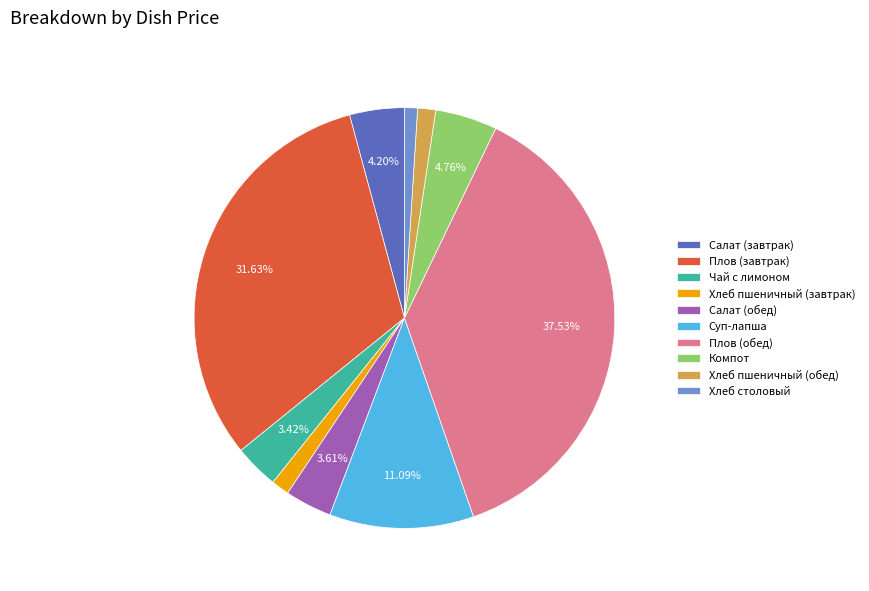

True or false: Хлеб пшеничный (обед) accounts for 7% of the total.

False